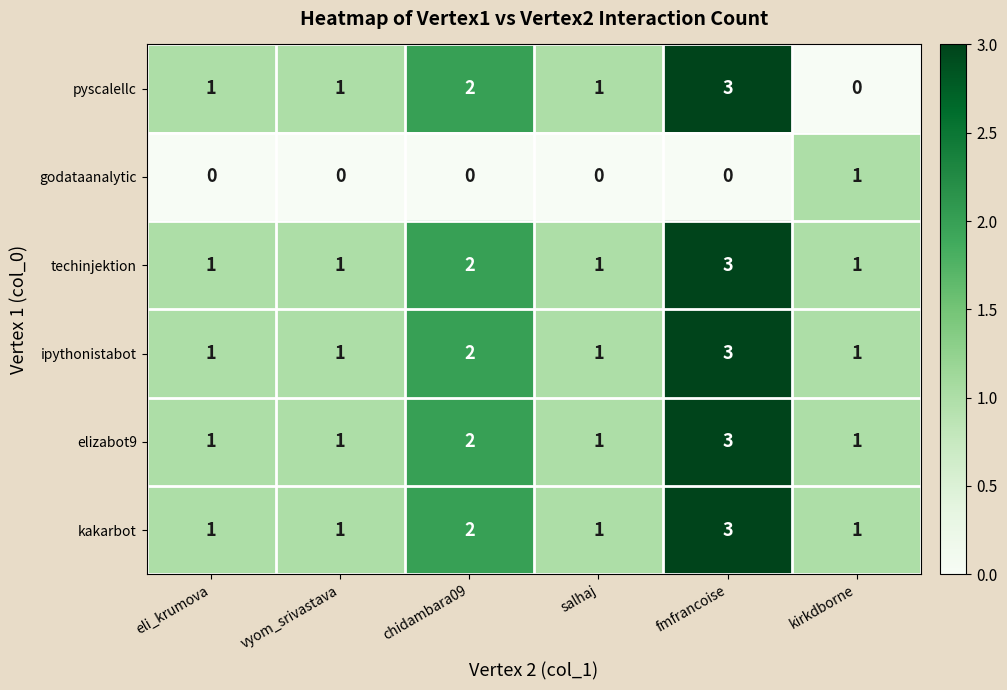

What is the total value across all series at kirkdborne?

5